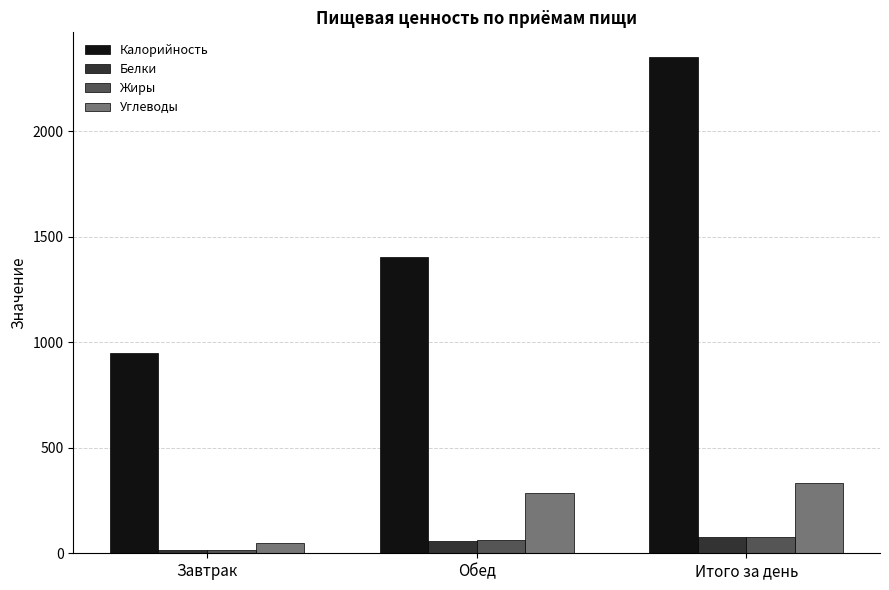

What is the difference between the Жиры values at Завтрак and Обед?

50.8